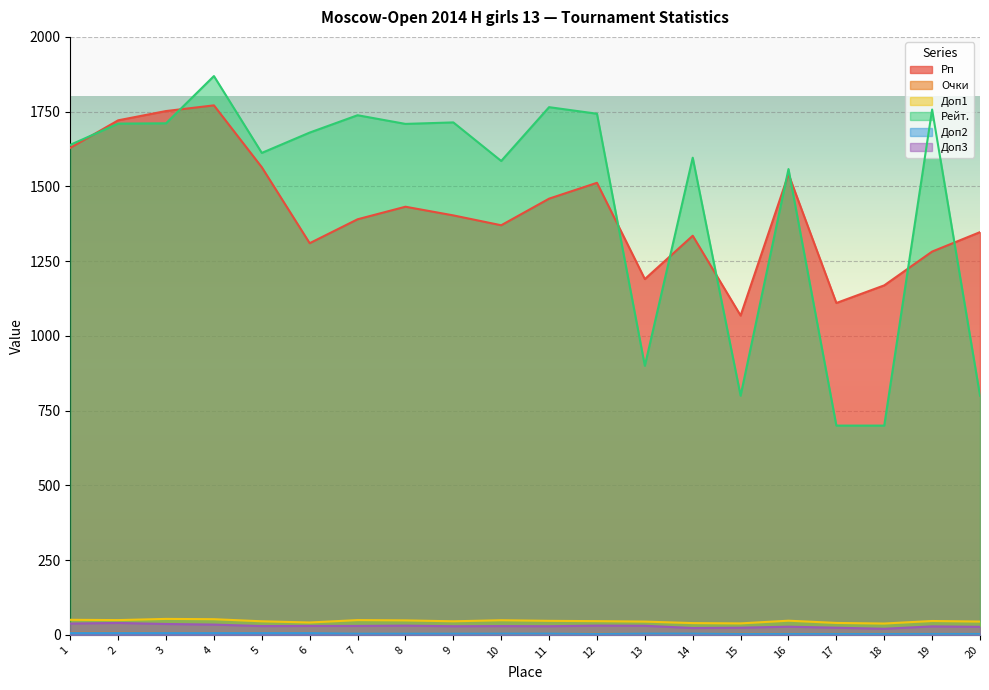

What is the difference between the maximum and second lowest values in the Доп1 series?

15.0